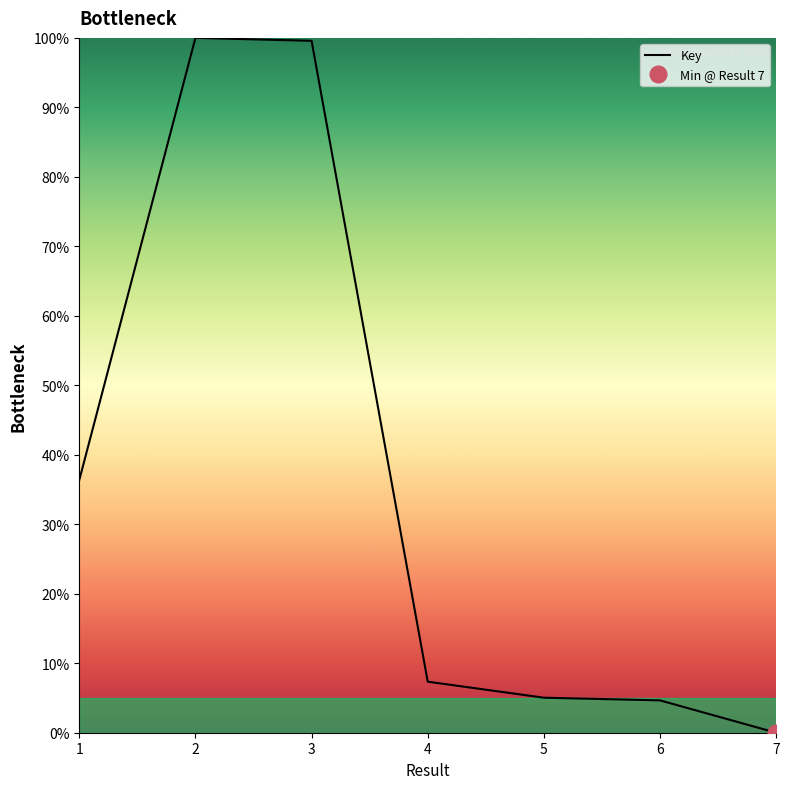

The value at 3 is 99.6. True or false?

True